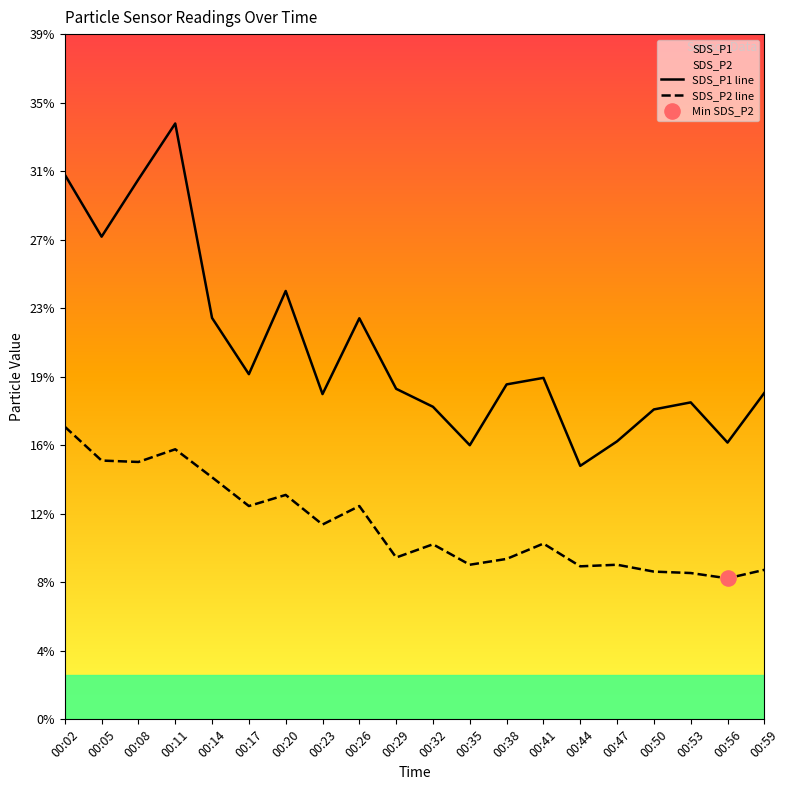

What is the total value across all series at 00:59?

27.0